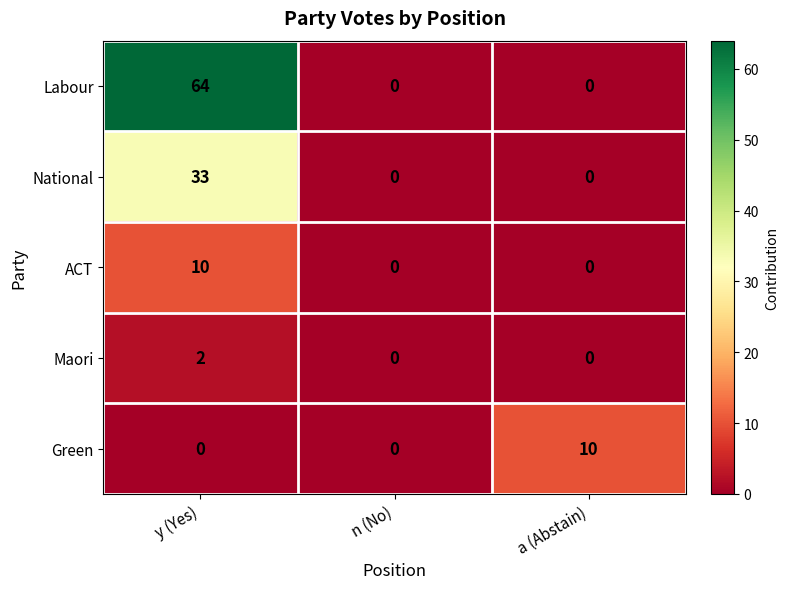

The value of Labour at n (No) is 37. True or false?

False